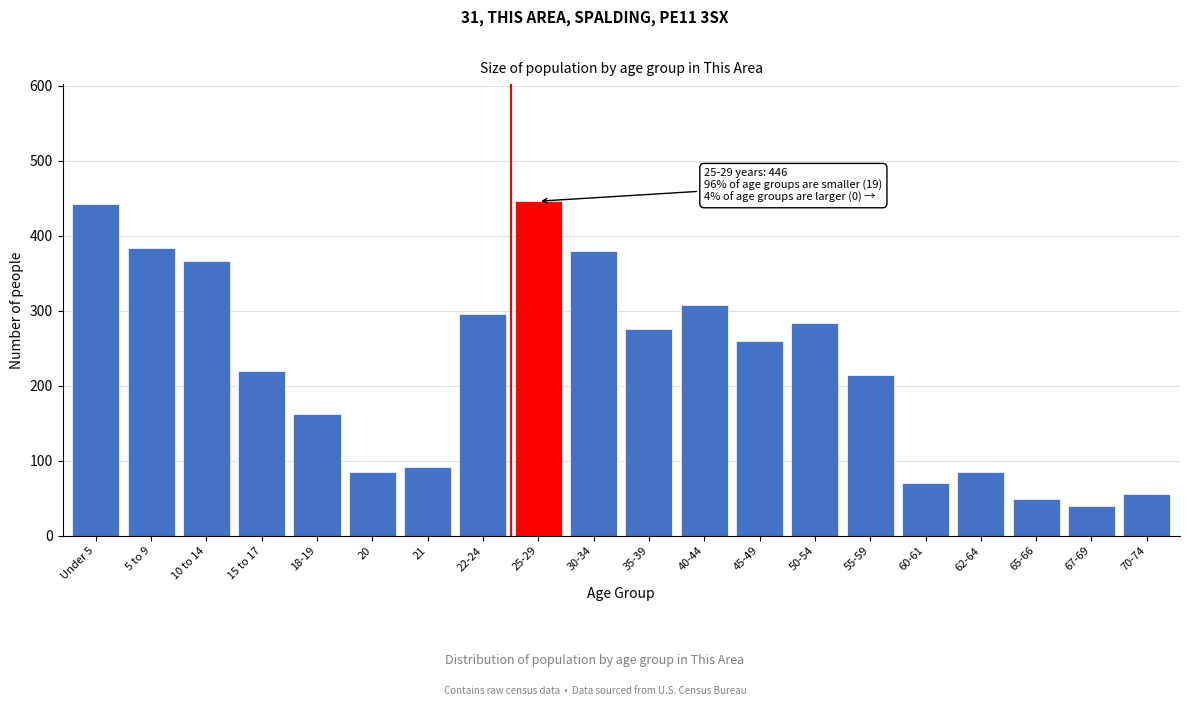

Reading left to right, extract all data points from this chart.

442	383	366	220	162	85	92	296	446	380	275	308	260	284	214	70	85	49	39	55